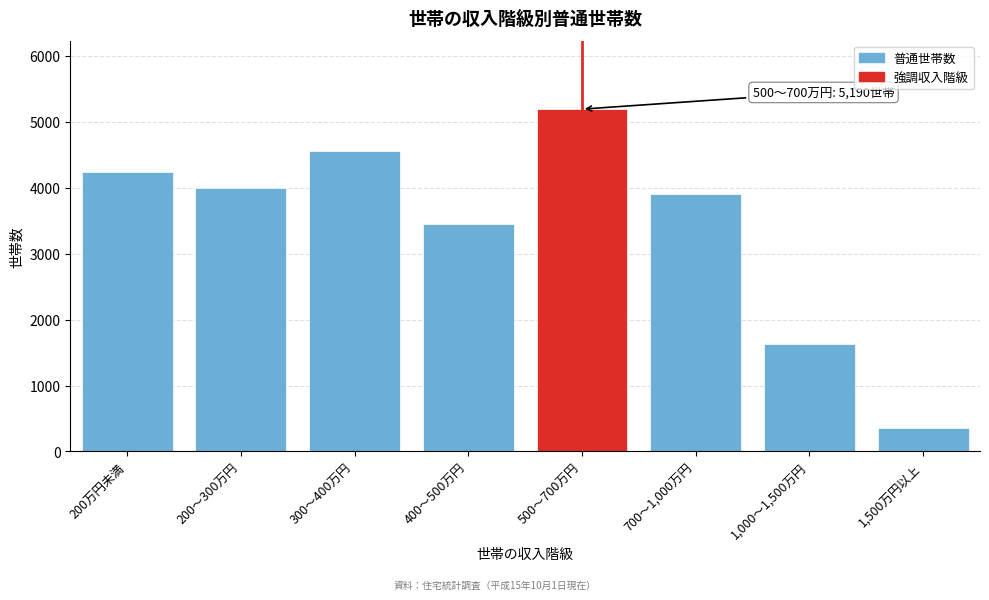

Reading left to right, extract all data points from this chart.

4240	4000	4550	3450	5190	3910	1630	350